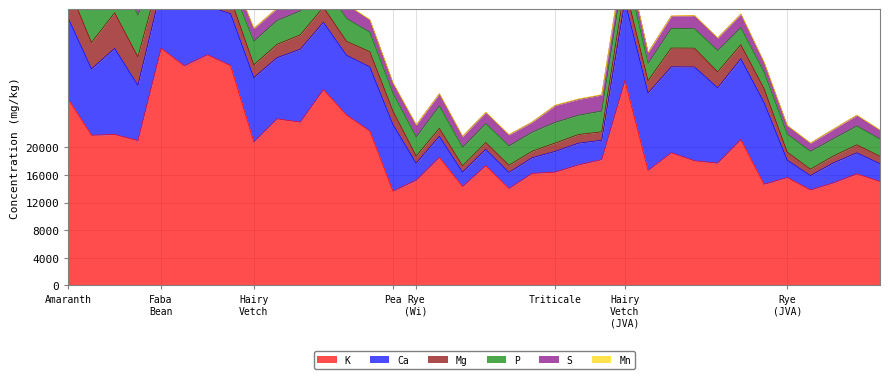

What is the difference between the second highest and second lowest values in the P series?

4256.0